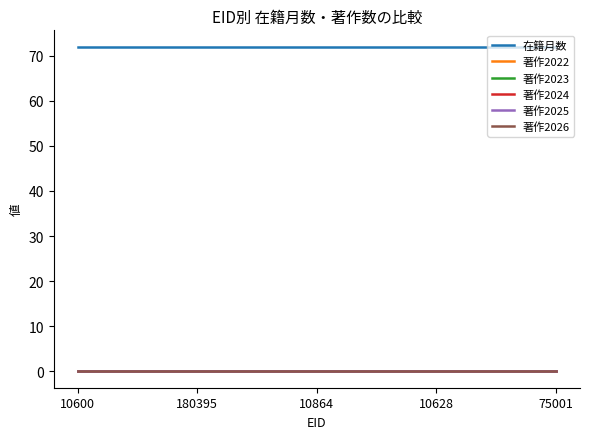

The value of 在籍月数 at 180395 is 72. True or false?

True